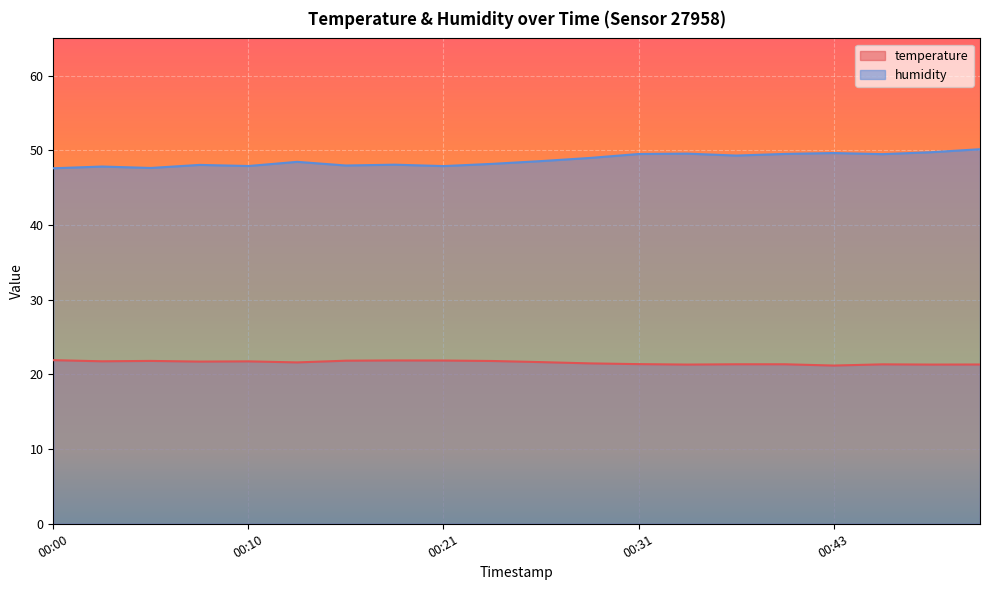

True or false: humidity and temperature cross at least once.

False